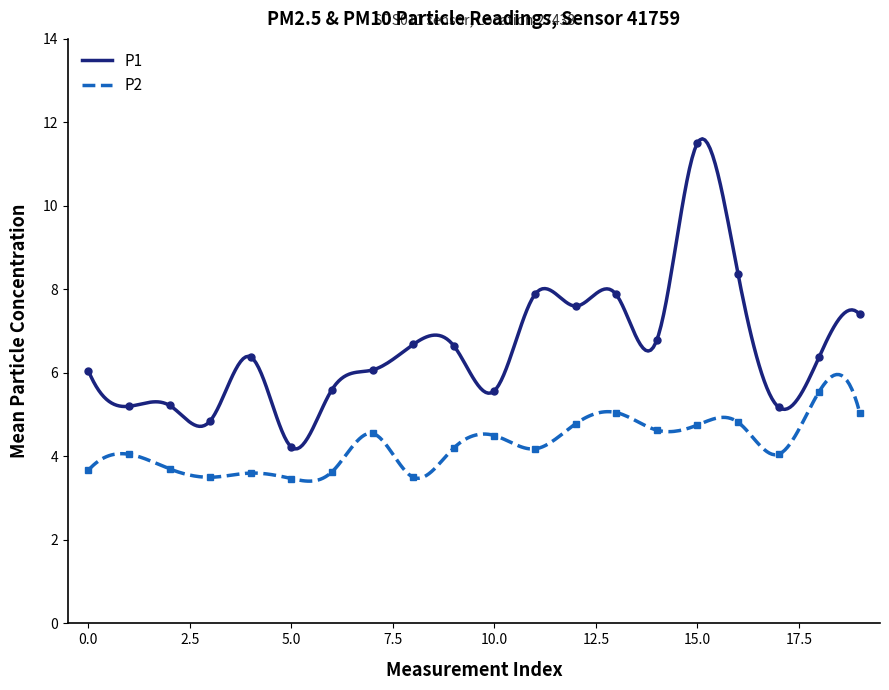

What is the lowest value of the P2 series?

3.4